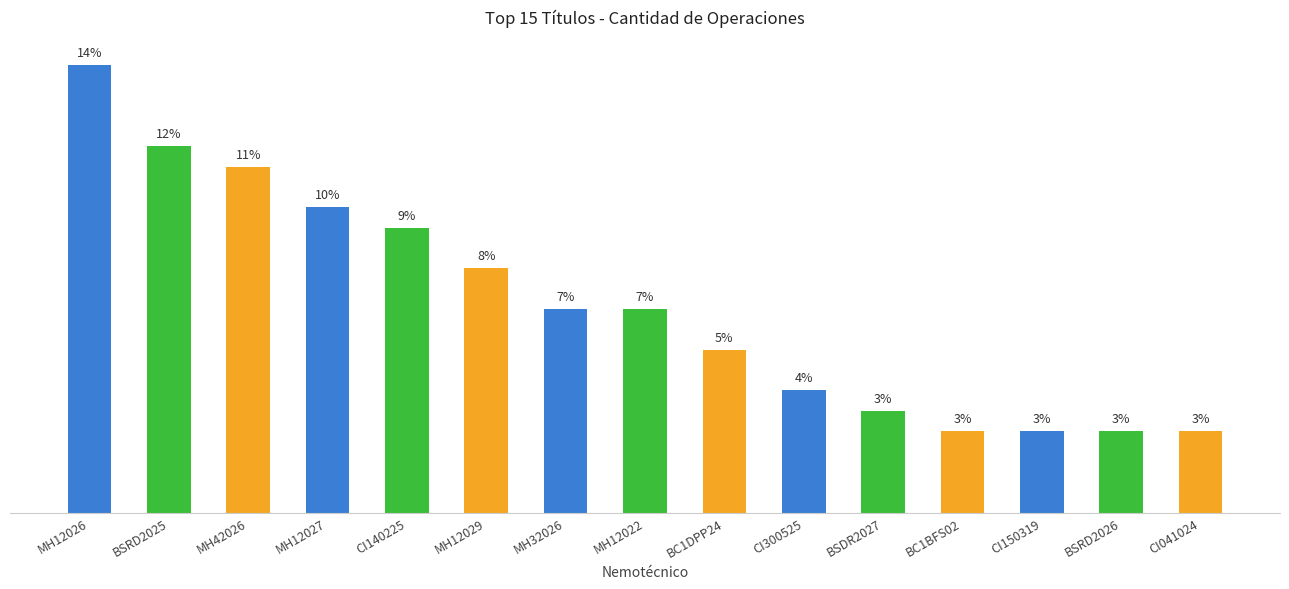

Reading left to right, list all the values displayed in this chart.

MH12026=22	BSRD2025=18	MH42026=17	MH12027=15	CI140225=14	MH12029=12	MH32026=10	MH12022=10	BC1DPP24=8	CI300525=6	BSDR2027=5	BC1BFS02=4	CI150319=4	BSRD2026=4	CI041024=4